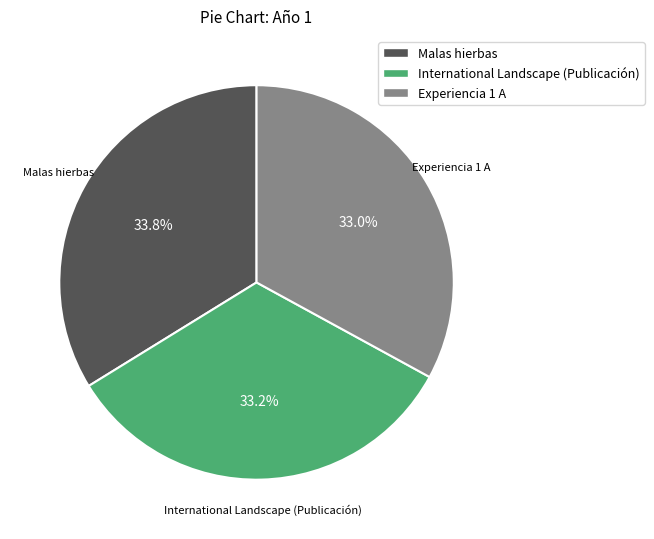

To the nearest percent, what is the average slice percentage?

33%